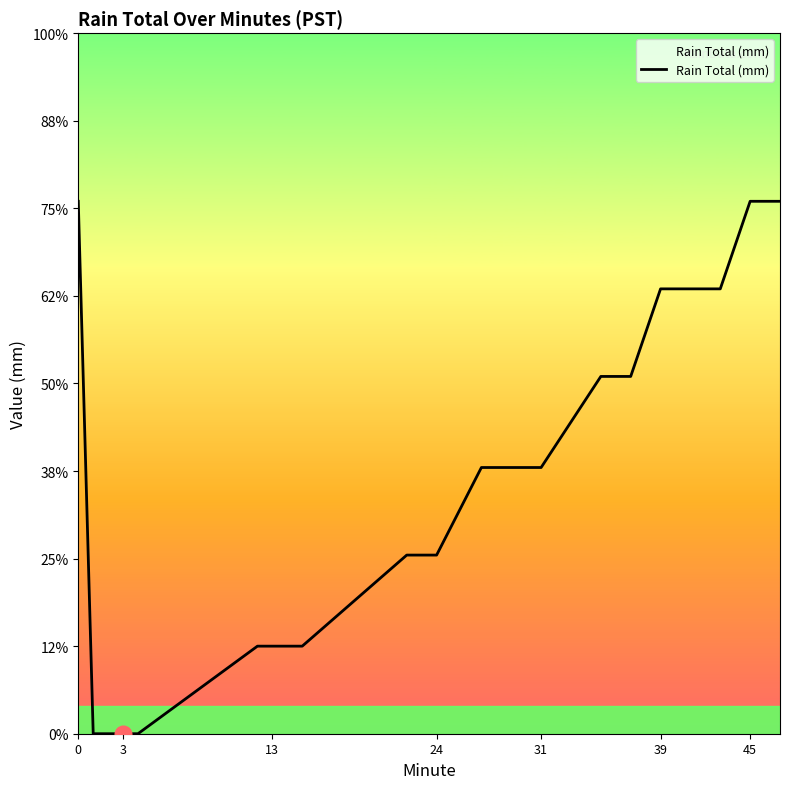

Does the chart have visible grid lines?

No